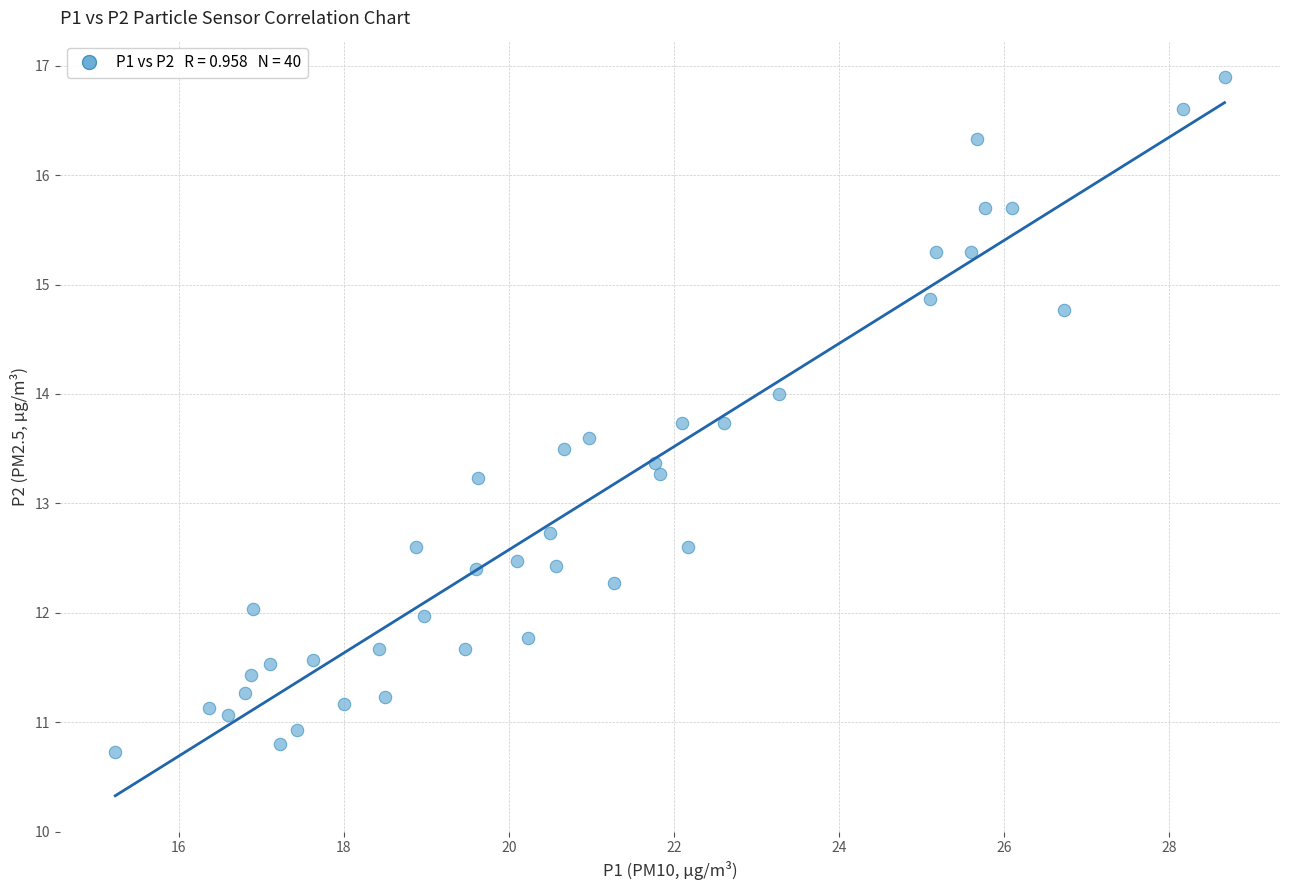

What is the range of Y values (max minus min)?

6.2